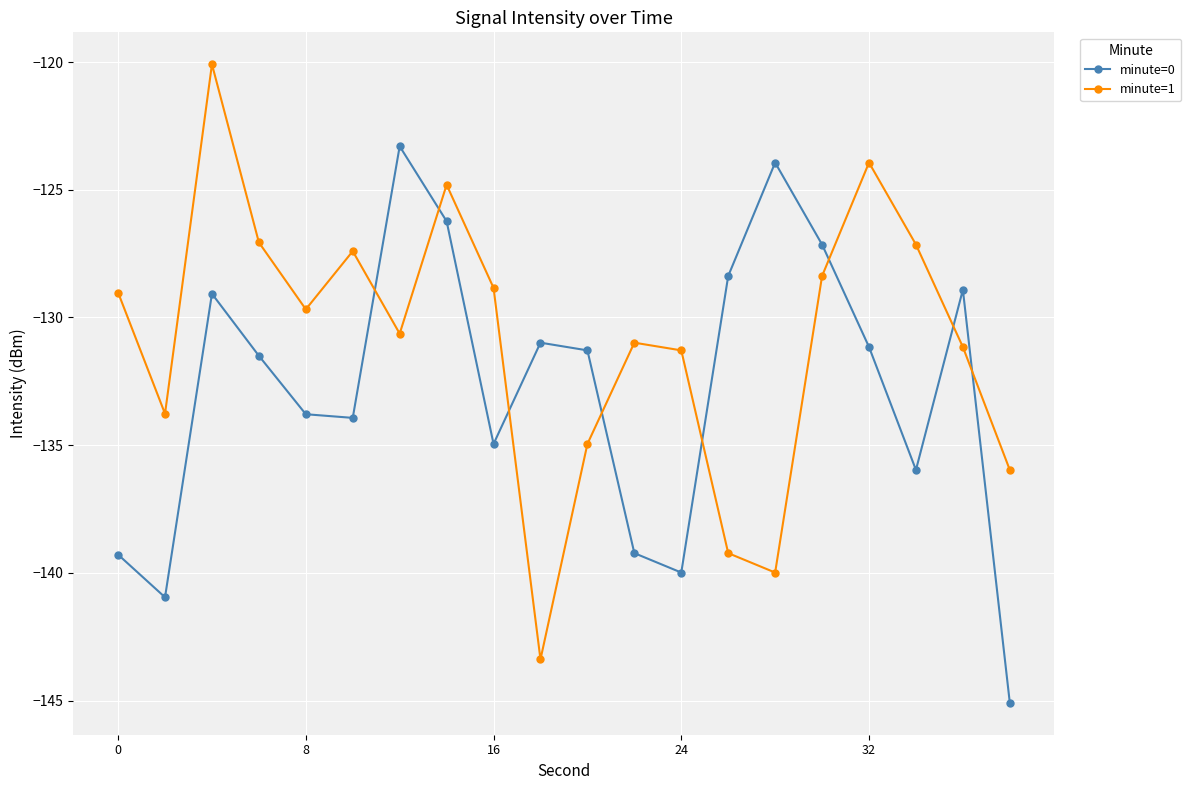

True or false: minute=0 has more than 1 interior local peaks.

True